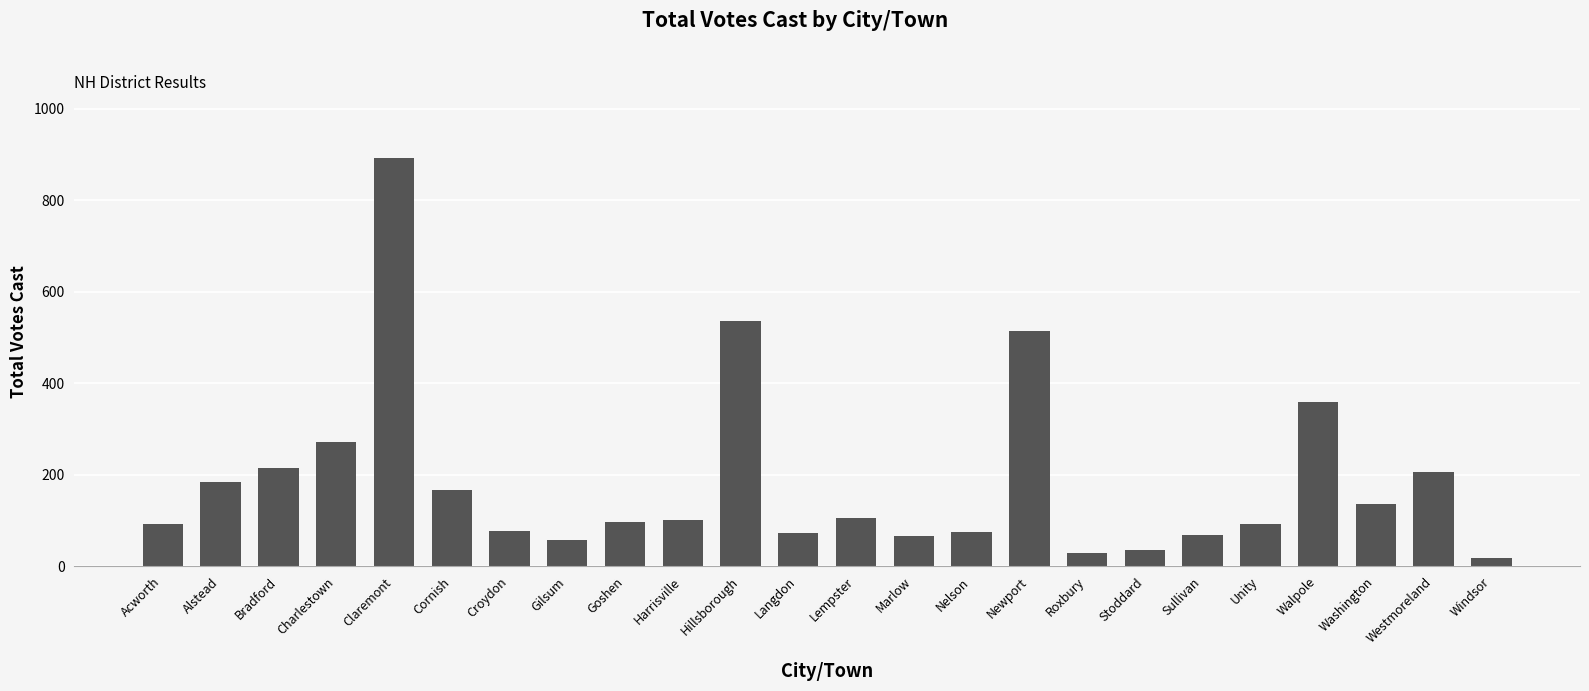

What is the label of the 8th bar from the right?

Roxbury